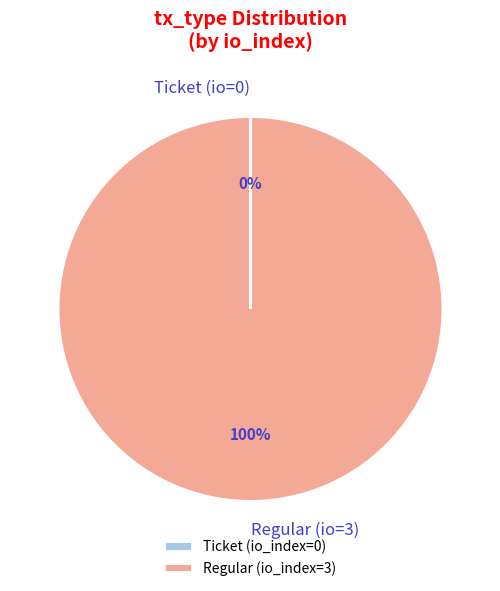

To the nearest percent, what is the average slice percentage?

50%